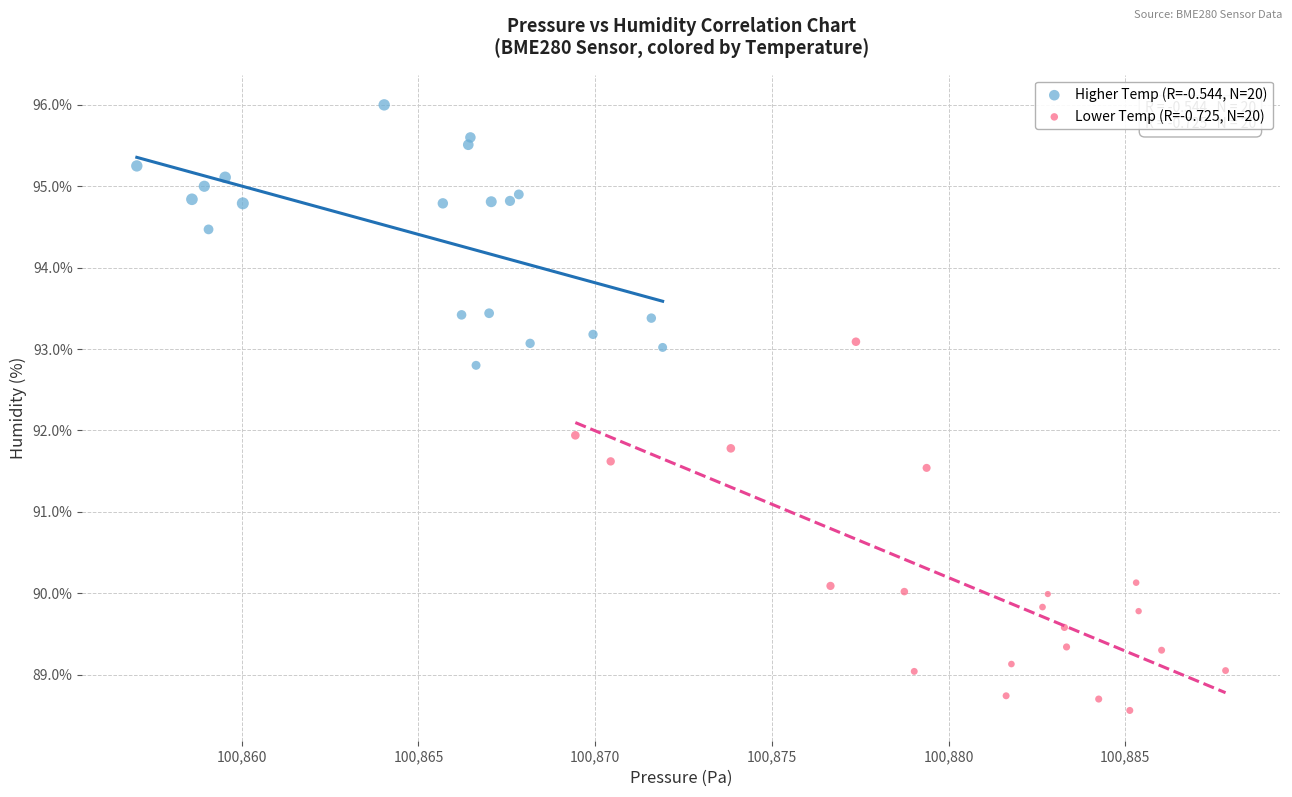

Which series has the widest spread of Y values?

Lower Temp (R=-0.725, N=20)